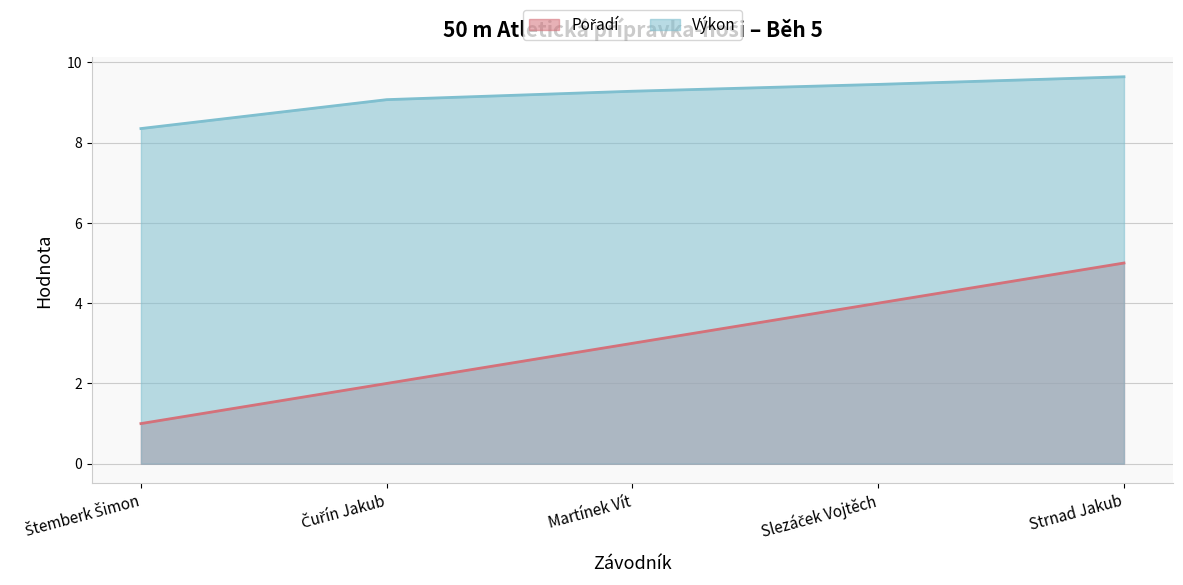

Reading left to right, extract all data points from this chart.

Pořadí: Štemberk Šimon=1.0	Čuřín Jakub=2.0	Martínek Vít=3.0	Slezáček Vojtěch=4.0	Strnad Jakub=5.0
Výkon: Štemberk Šimon=8.3	Čuřín Jakub=9.1	Martínek Vít=9.3	Slezáček Vojtěch=9.4	Strnad Jakub=9.6